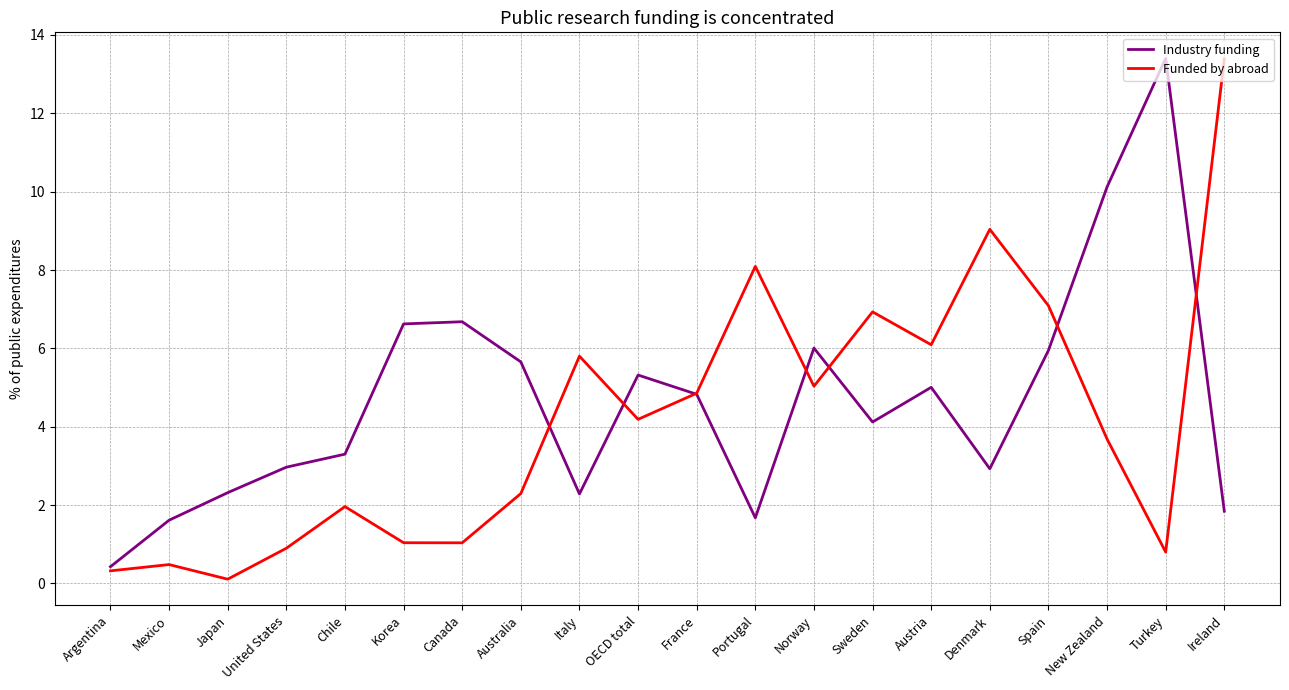

What is the difference between the Industry funding values at Mexico and Japan?

0.7